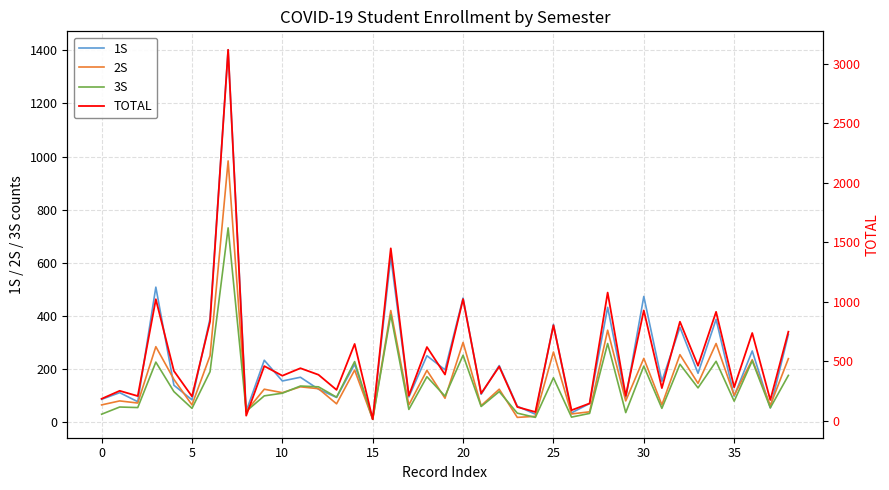

What is the difference between the maximum and minimum values in the 2S series?

972